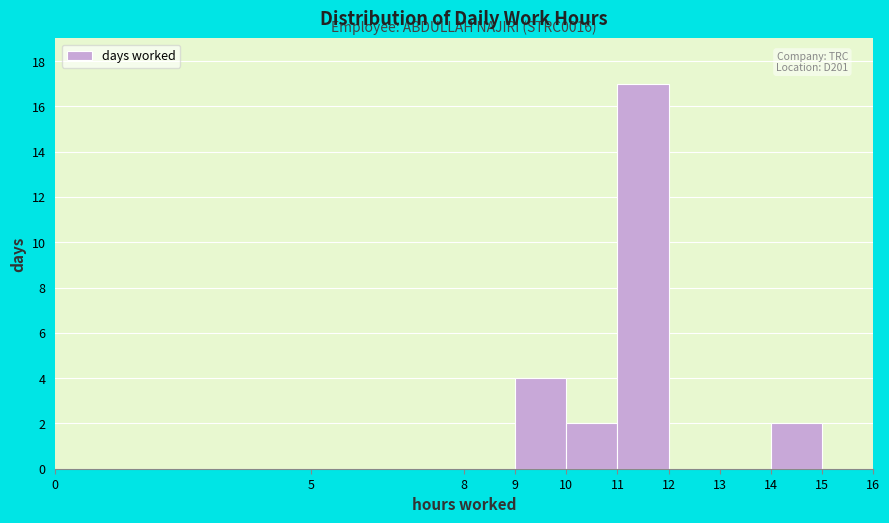

Over which range of the x-axis is the bar tallest?

11 to 12